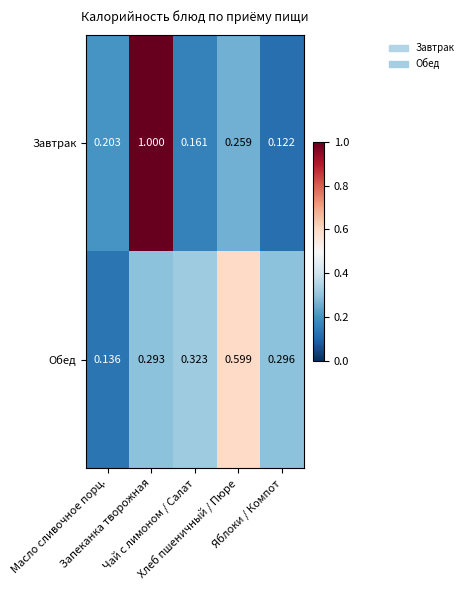

List the series in order of their overall mean, highest first.

Завтрак, Обед